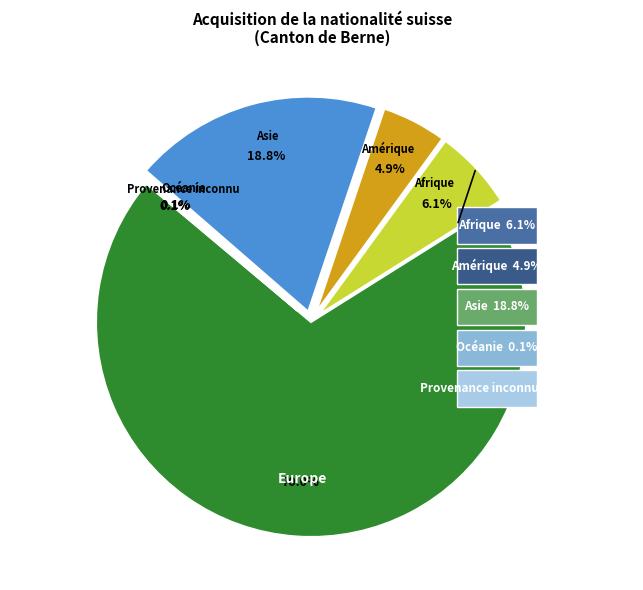

Which category has the smallest portion of the pie?

Océanie